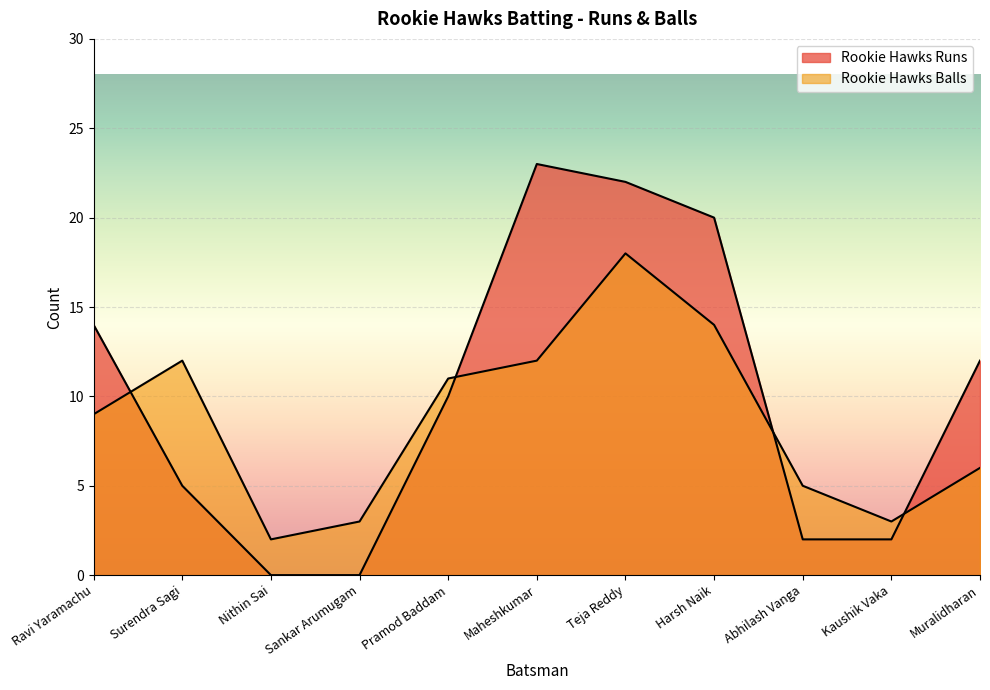

The Rookie Hawks Runs series shows 0 at Nithin Sai. True or false?

True